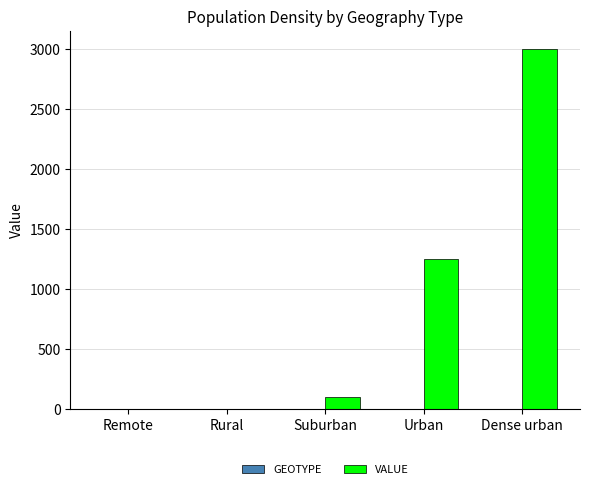

At which label does VALUE reach its peak?

Dense urban